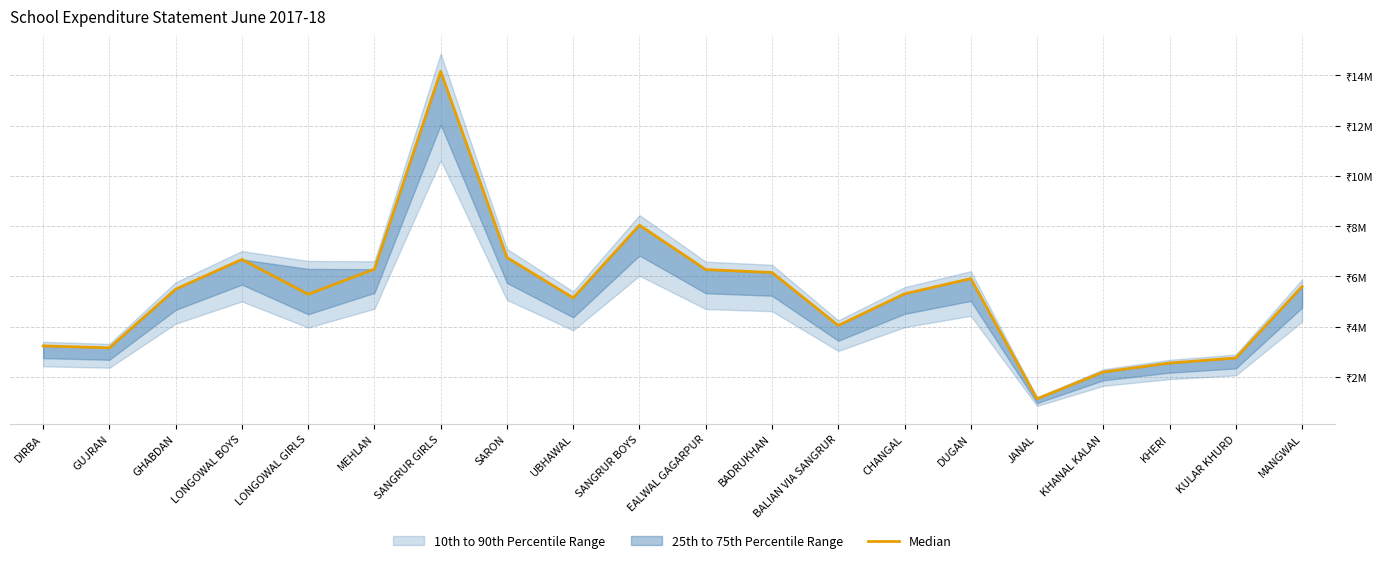

What is the value of the 5th point from the left?

5.3